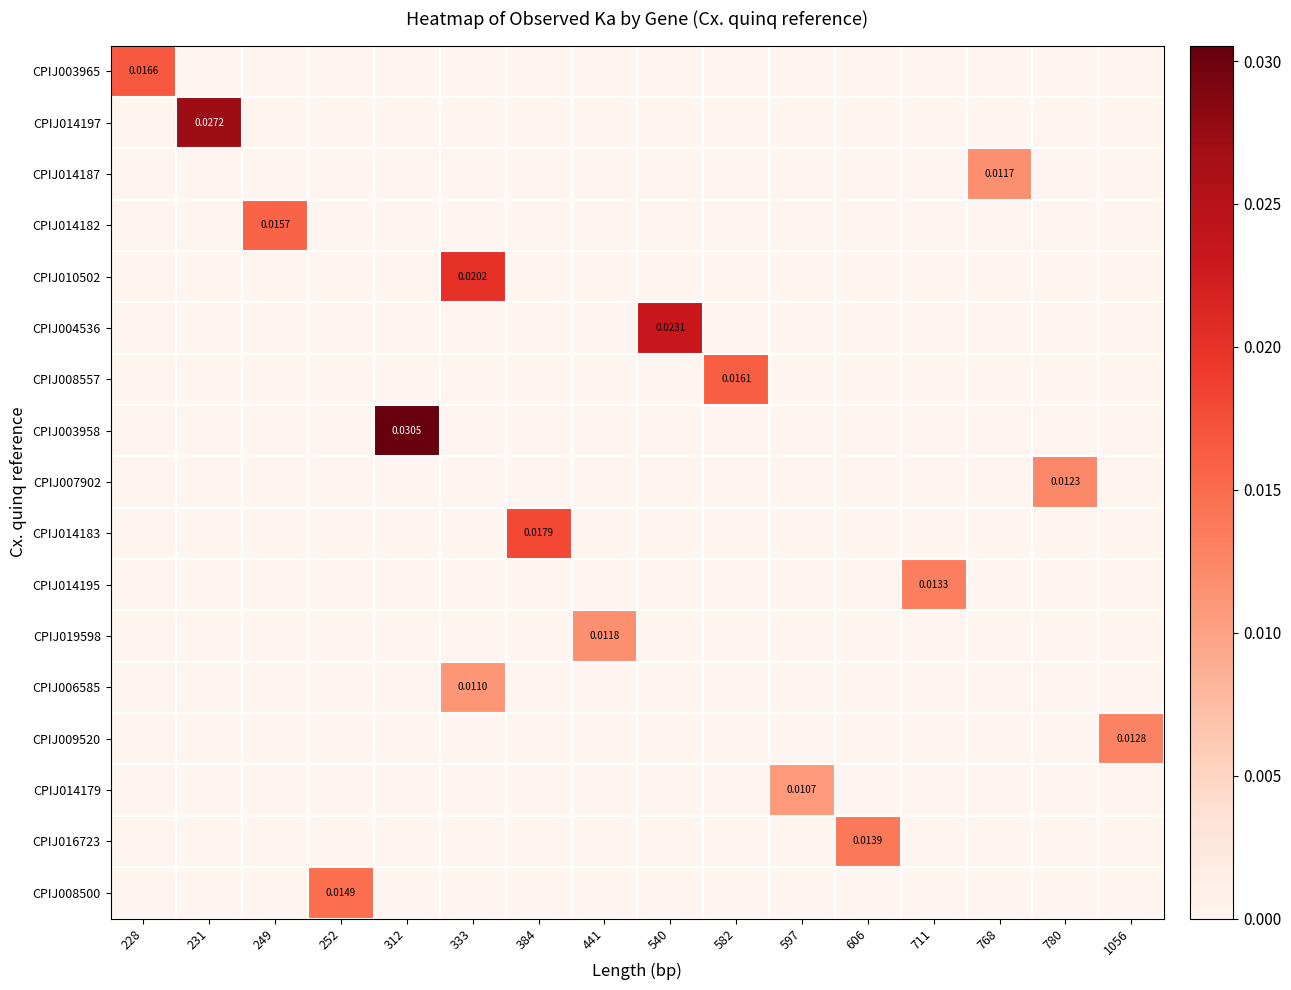

Is the value of CPIJ009520 at 597 greater than the value of CPIJ019598 at 780?

No